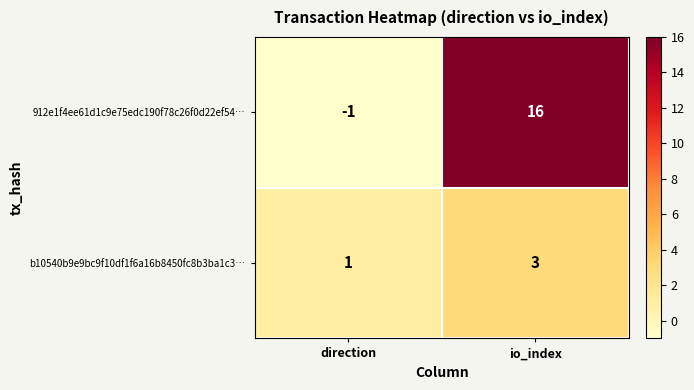

What is the average value of the 912e1f4ee61d1c9e75edc190f78c26f0d22ef54… series?

8